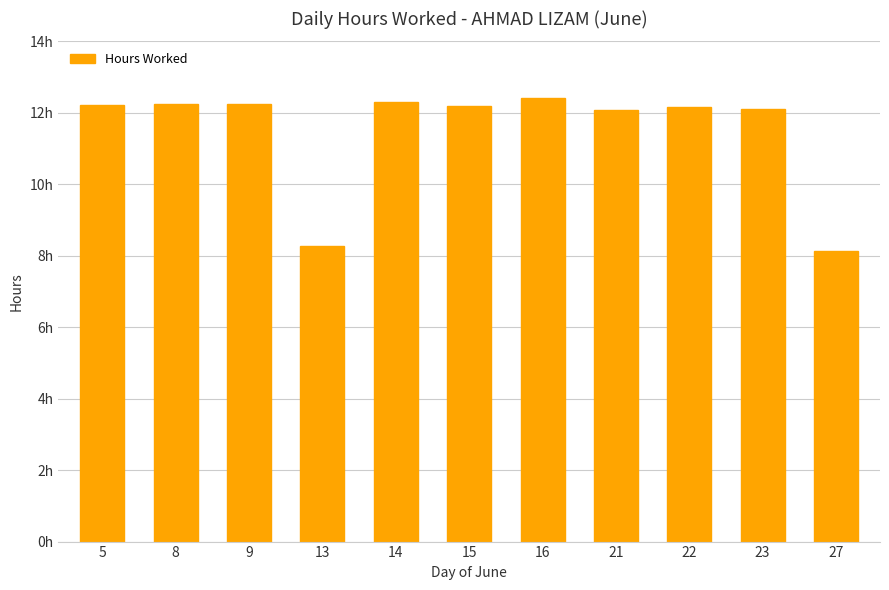

Approximately how many times larger is the value at 5 compared to 13?

1.5